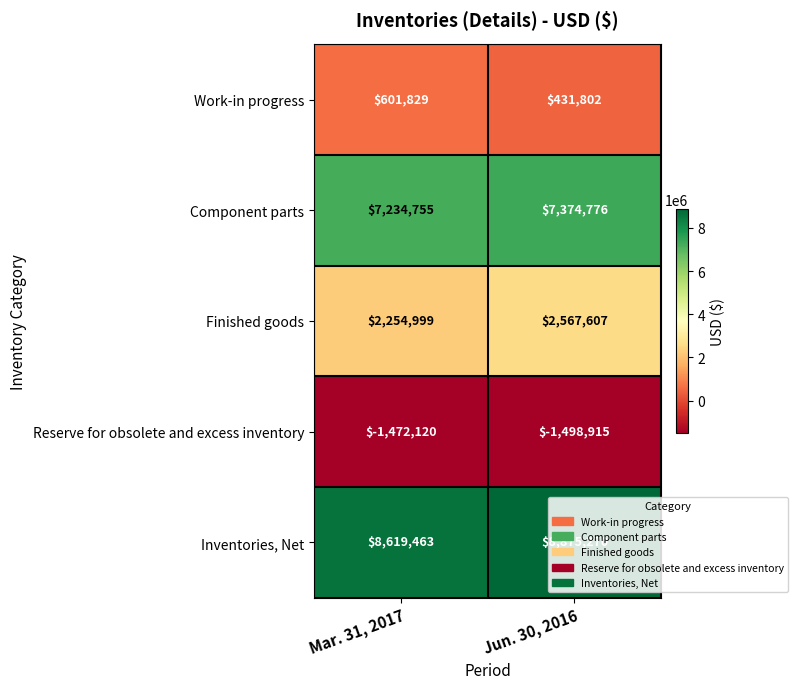

Which series has the largest range (max minus min)?

Finished goods